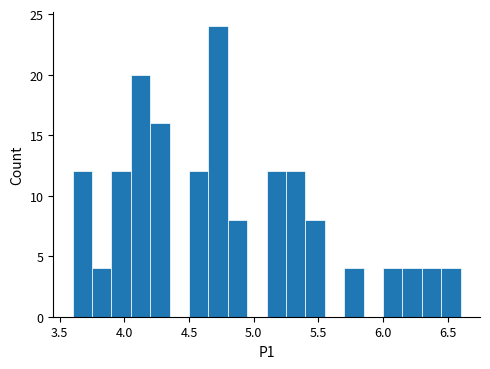

Read against the x-axis, roughly where is the centre of the tallest bar?

4.75